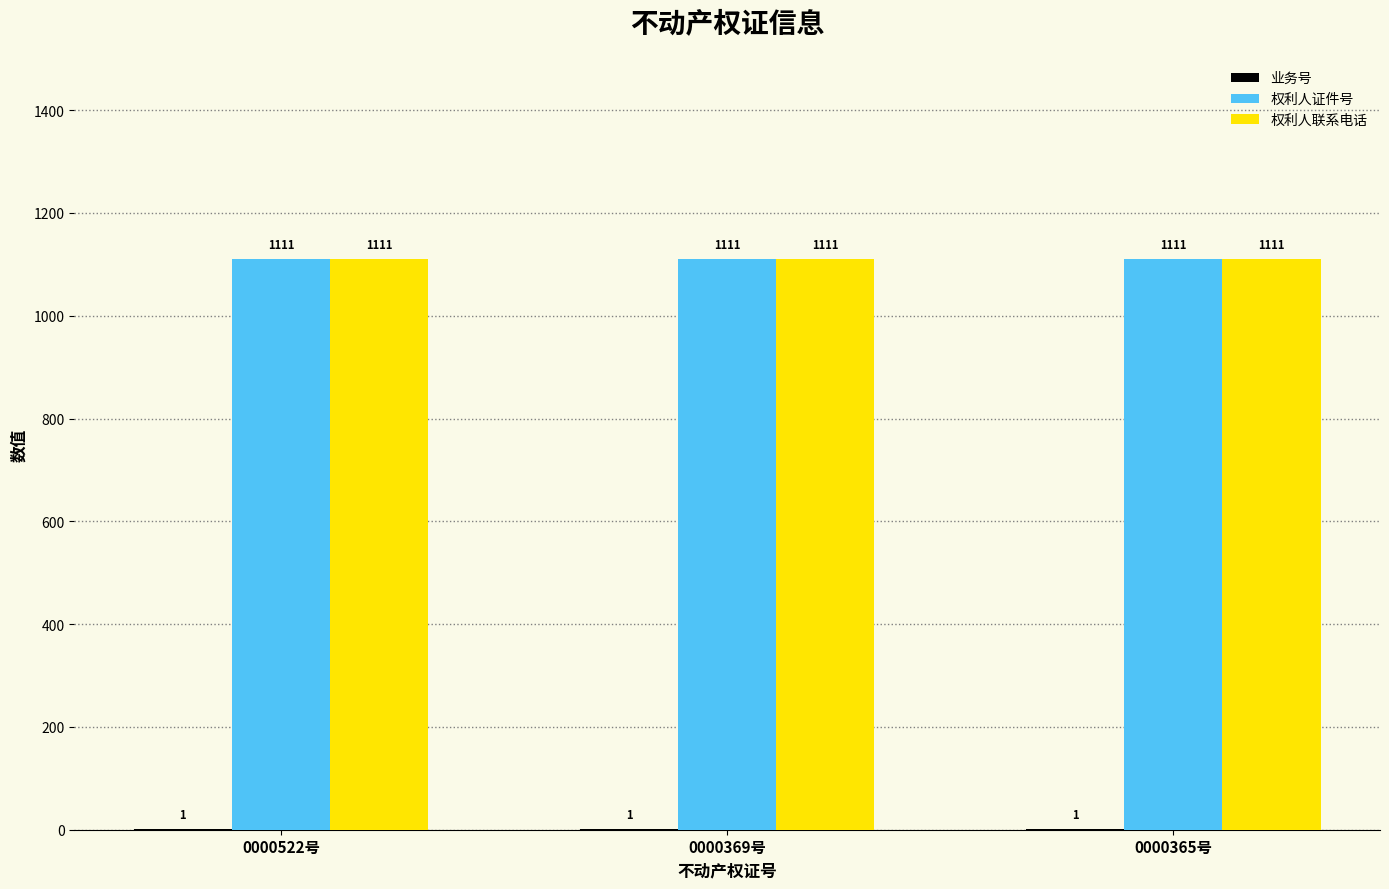

What is the sum of all 权利人证件号 values?

3333